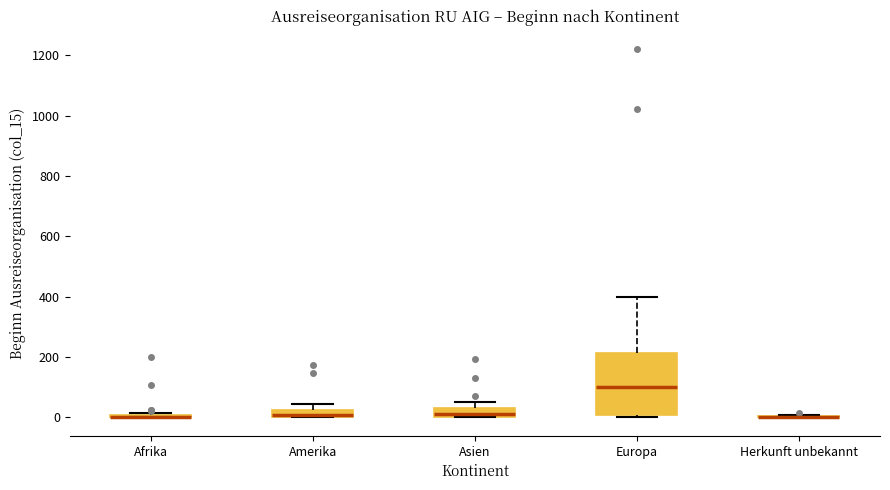

Where is the lower edge of the box for Europa on the y-axis? The values are not printed on the chart, so give them approximately, as read against the axis.

0